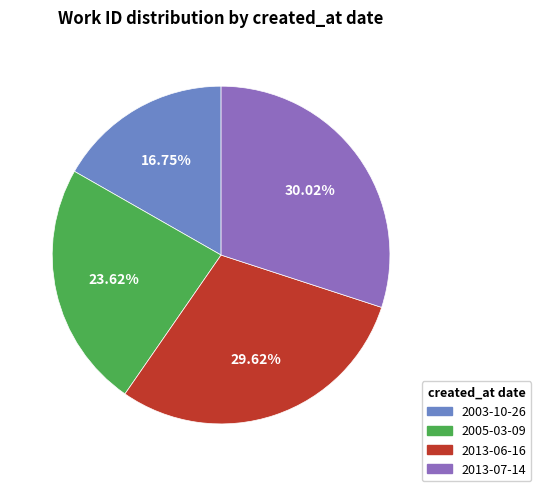

What is the ratio of the value at 2013-06-16 to the value at 2005-03-09?

1.3